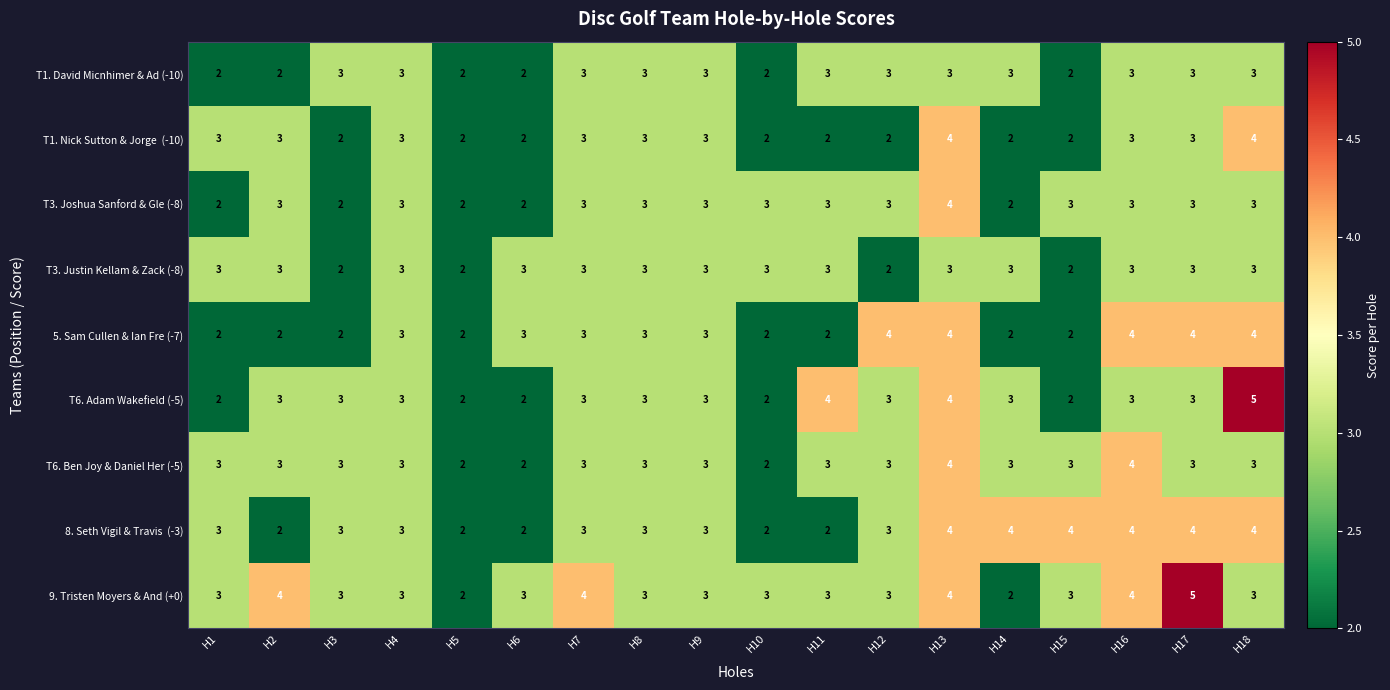

What is the sum of the T3. Justin Kellam & Zack (-8) values at H16 and H1?

6